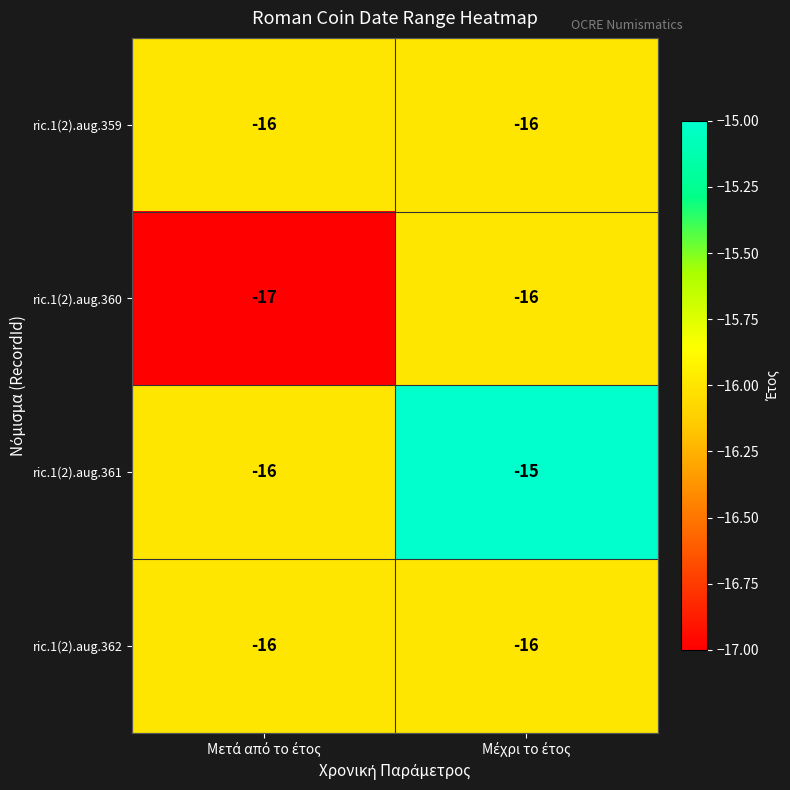

What is the average value of the ric.1(2).aug.360 series?

-16